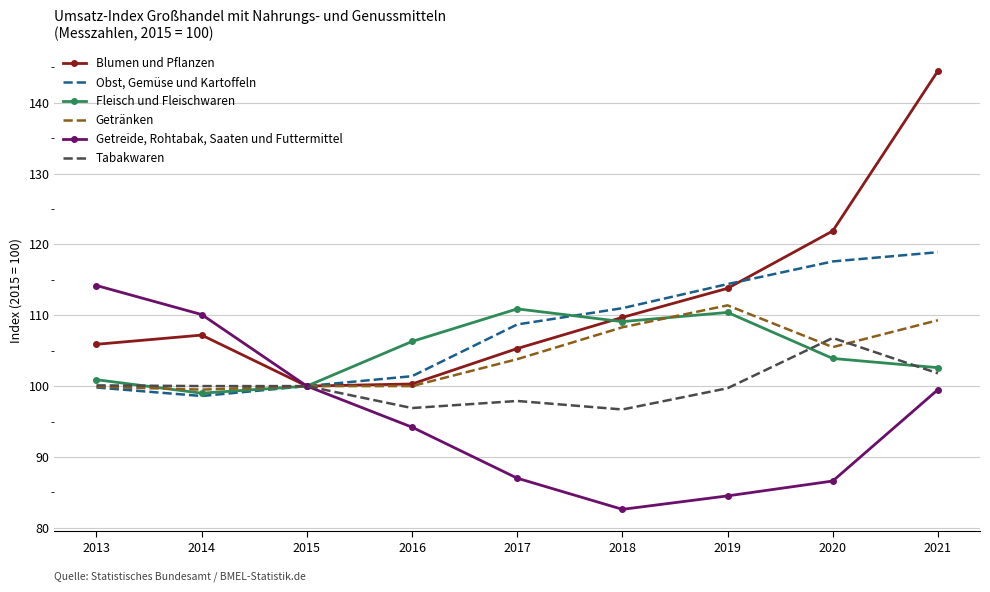

The Obst, Gemüse und Kartoffeln series shows 118.9 at 2021. True or false?

True